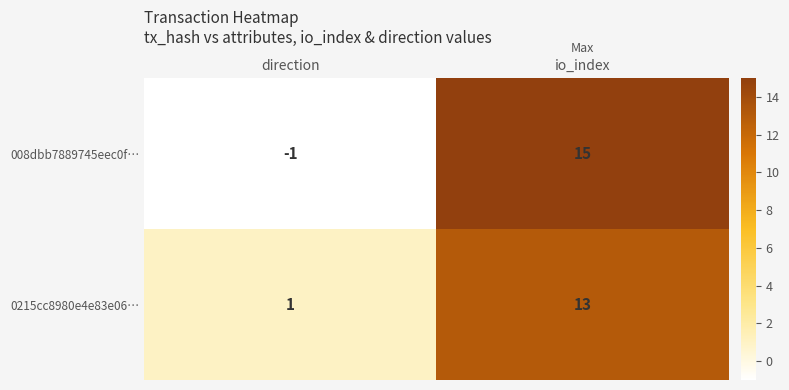

At how many categories does at least one series exceed 2?

1